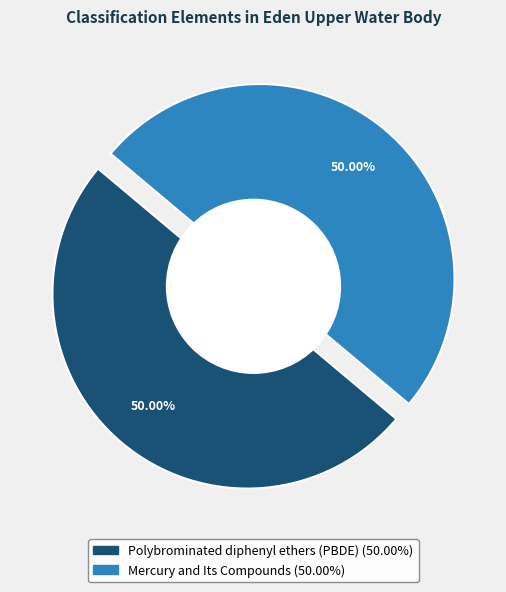

What is the ratio of the value at Polybrominated diphenyl ethers (PBDE) to the value at Mercury and Its Compounds?

1.0